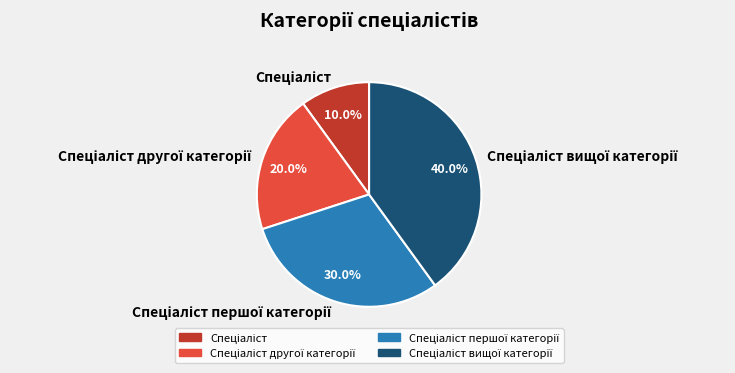

Does any single category account for the majority?

No